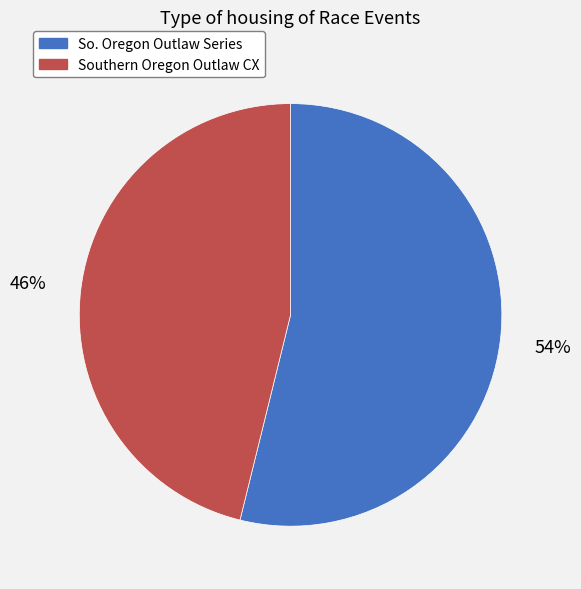

Which category has the smallest portion of the pie?

Southern Oregon Outlaw CX